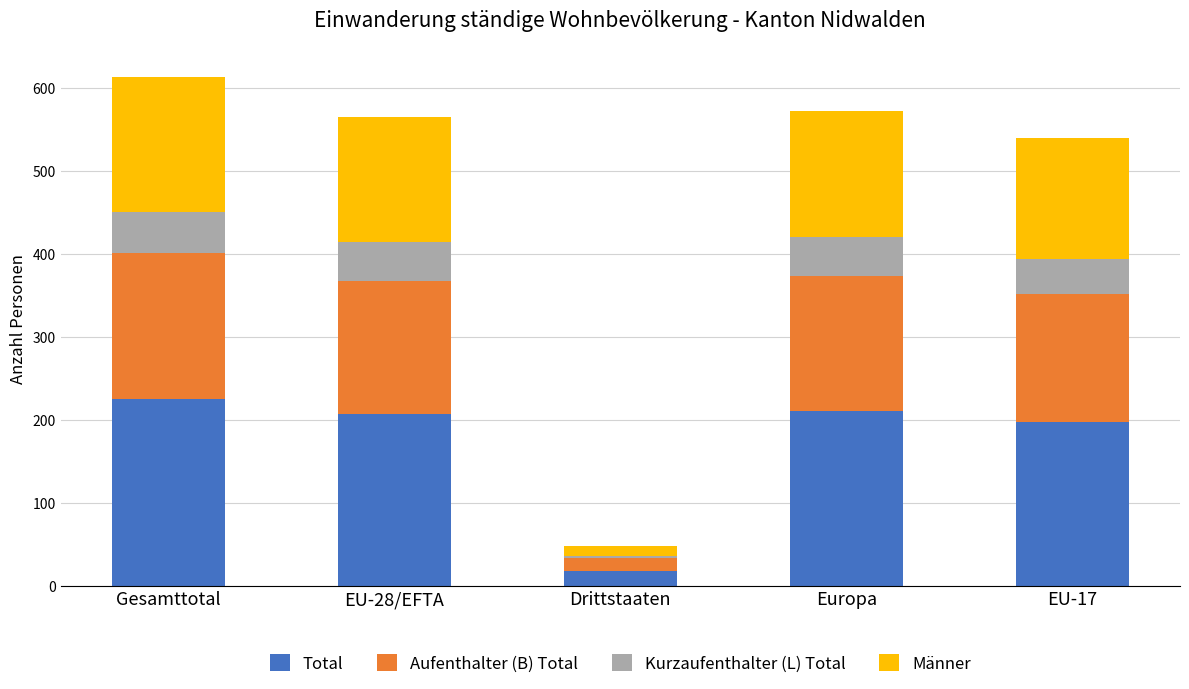

What is the difference between the Total values at Gesamttotal and Europa?

15